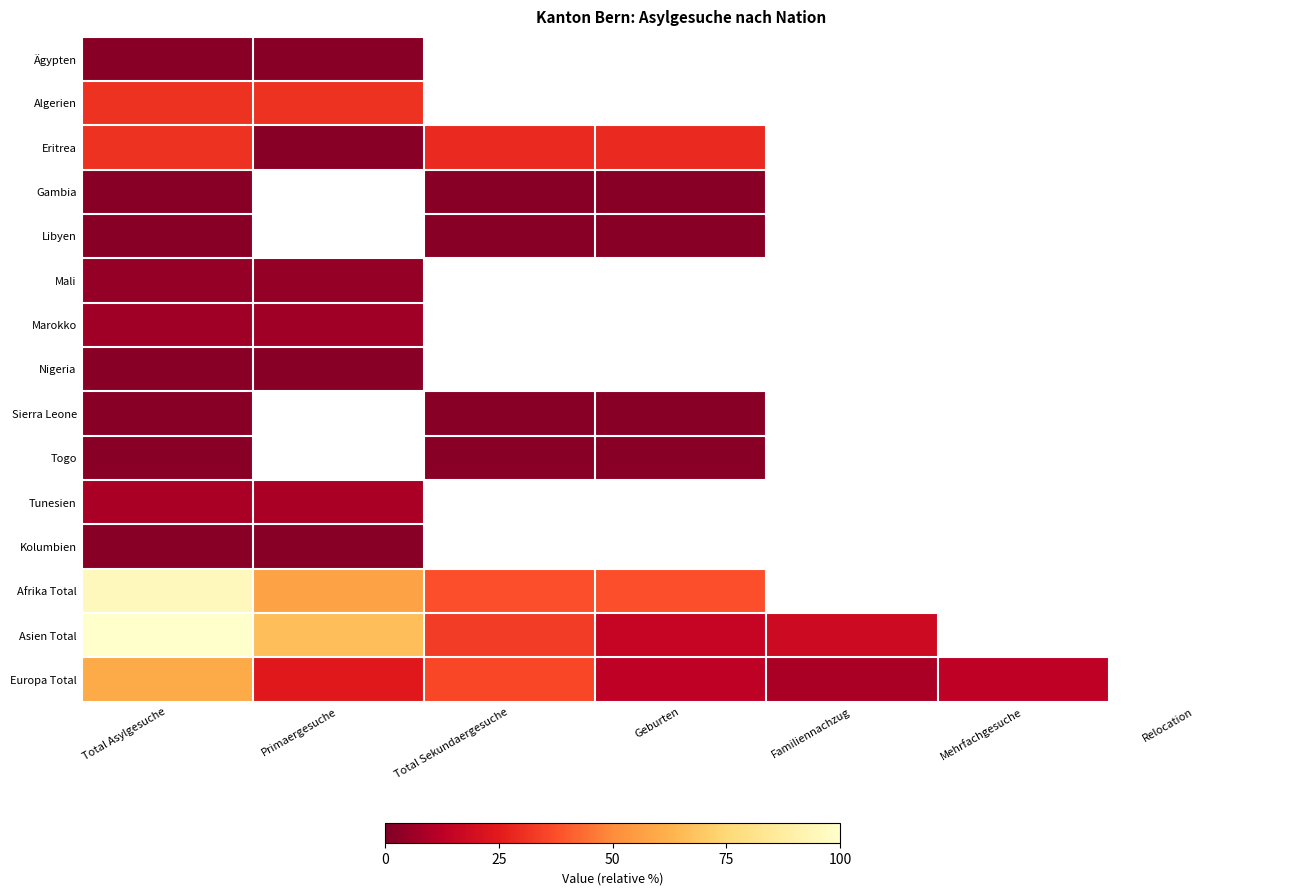

Reading left to right, extract all data points from this chart.

Ägypten: Total Asylgesuche=2.2	Primaergesuche=2.2	Total Sekundaergesuche=0.0	Geburten=0.0	Familiennachzug=0.0	Mehrfachgesuche=0.0	Relocation=0.0
Algerien: Total Asylgesuche=31.1	Primaergesuche=31.1	Total Sekundaergesuche=0.0	Geburten=0.0	Familiennachzug=0.0	Mehrfachgesuche=0.0	Relocation=0.0
Eritrea: Total Asylgesuche=31.1	Primaergesuche=2.2	Total Sekundaergesuche=28.9	Geburten=28.9	Familiennachzug=0.0	Mehrfachgesuche=0.0	Relocation=0.0
Gambia: Total Asylgesuche=2.2	Primaergesuche=0.0	Total Sekundaergesuche=2.2	Geburten=2.2	Familiennachzug=0.0	Mehrfachgesuche=0.0	Relocation=0.0
Libyen: Total Asylgesuche=2.2	Primaergesuche=0.0	Total Sekundaergesuche=2.2	Geburten=2.2	Familiennachzug=0.0	Mehrfachgesuche=0.0	Relocation=0.0
Mali: Total Asylgesuche=4.4	Primaergesuche=4.4	Total Sekundaergesuche=0.0	Geburten=0.0	Familiennachzug=0.0	Mehrfachgesuche=0.0	Relocation=0.0
Marokko: Total Asylgesuche=6.7	Primaergesuche=6.7	Total Sekundaergesuche=0.0	Geburten=0.0	Familiennachzug=0.0	Mehrfachgesuche=0.0	Relocation=0.0
Nigeria: Total Asylgesuche=2.2	Primaergesuche=2.2	Total Sekundaergesuche=0.0	Geburten=0.0	Familiennachzug=0.0	Mehrfachgesuche=0.0	Relocation=0.0
Sierra Leone: Total Asylgesuche=2.2	Primaergesuche=0.0	Total Sekundaergesuche=2.2	Geburten=2.2	Familiennachzug=0.0	Mehrfachgesuche=0.0	Relocation=0.0
Togo: Total Asylgesuche=2.2	Primaergesuche=0.0	Total Sekundaergesuche=2.2	Geburten=2.2	Familiennachzug=0.0	Mehrfachgesuche=0.0	Relocation=0.0
Tunesien: Total Asylgesuche=8.9	Primaergesuche=8.9	Total Sekundaergesuche=0.0	Geburten=0.0	Familiennachzug=0.0	Mehrfachgesuche=0.0	Relocation=0.0
Kolumbien: Total Asylgesuche=2.2	Primaergesuche=2.2	Total Sekundaergesuche=0.0	Geburten=0.0	Familiennachzug=0.0	Mehrfachgesuche=0.0	Relocation=0.0
Afrika Total: Total Asylgesuche=95.6	Primaergesuche=57.8	Total Sekundaergesuche=37.8	Geburten=37.8	Familiennachzug=0.0	Mehrfachgesuche=0.0	Relocation=0.0
Asien Total: Total Asylgesuche=100.0	Primaergesuche=66.7	Total Sekundaergesuche=33.3	Geburten=15.6	Familiennachzug=17.8	Mehrfachgesuche=0.0	Relocation=0.0
Europa Total: Total Asylgesuche=60.0	Primaergesuche=24.4	Total Sekundaergesuche=35.6	Geburten=13.3	Familiennachzug=8.9	Mehrfachgesuche=13.3	Relocation=0.0